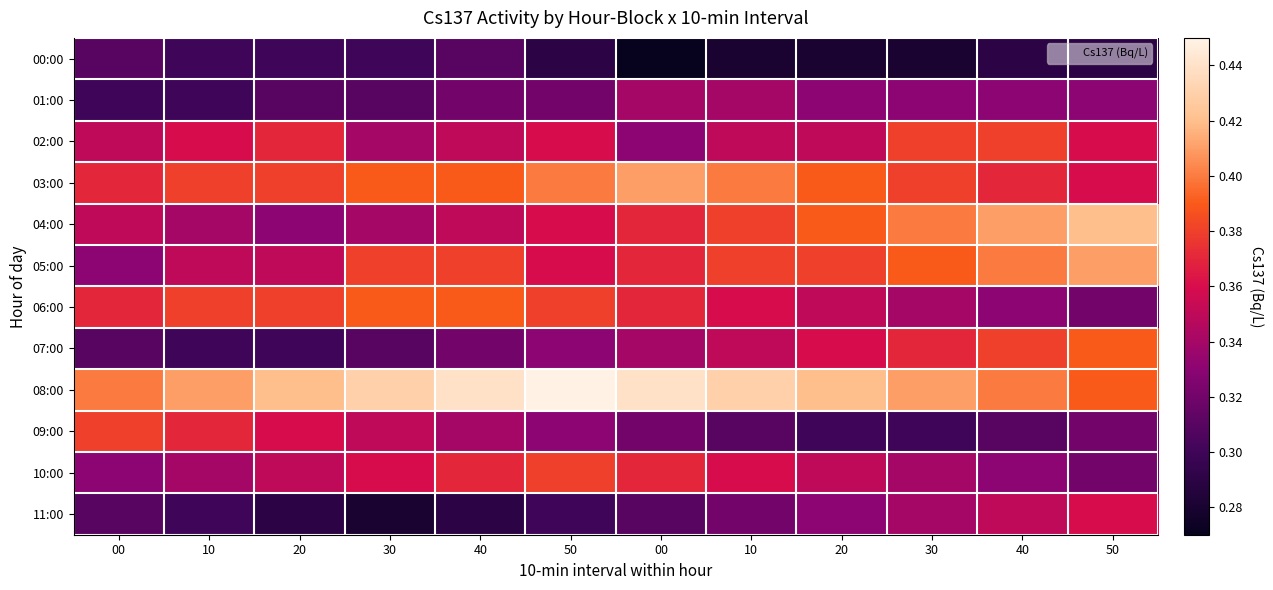

What is the greatest value displayed?

0.5